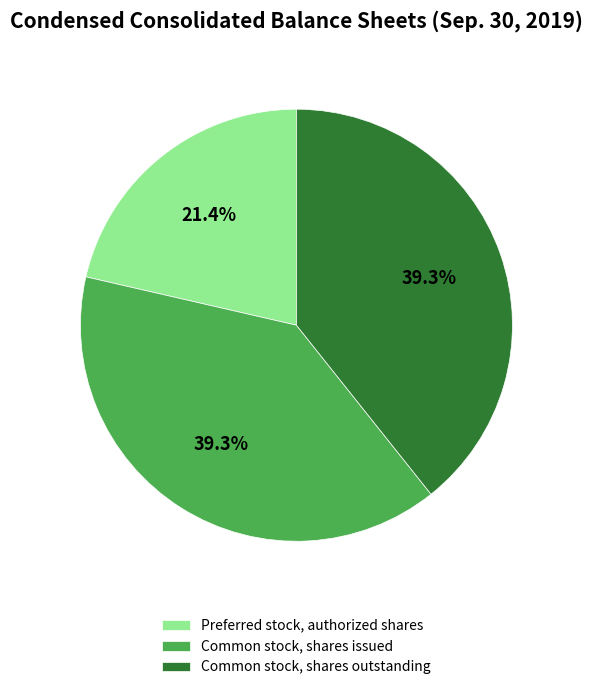

How many slices are in this pie chart?

3